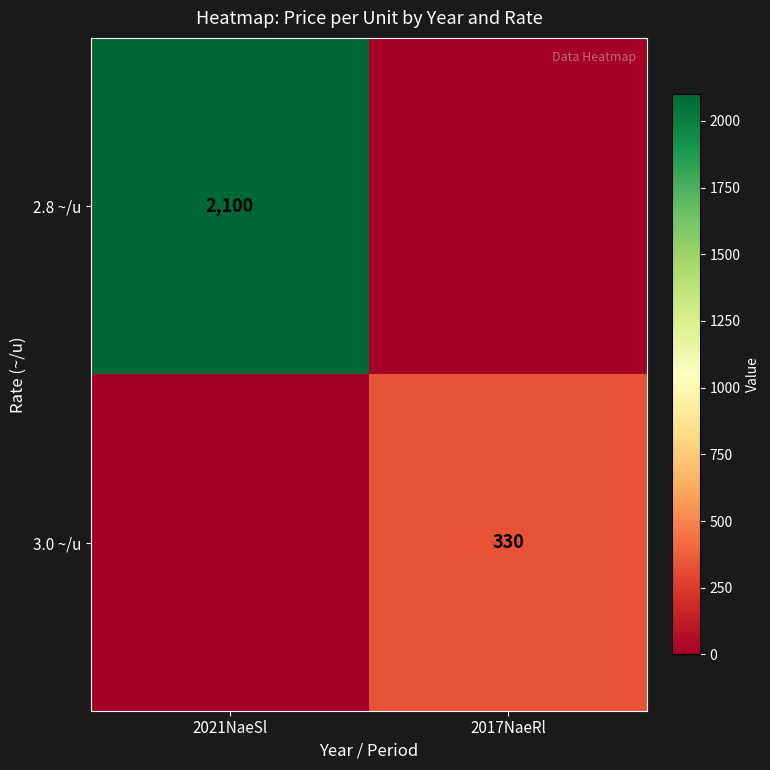

The value of 3.0 ~/u at 2017NaeRl is 330. True or false?

True